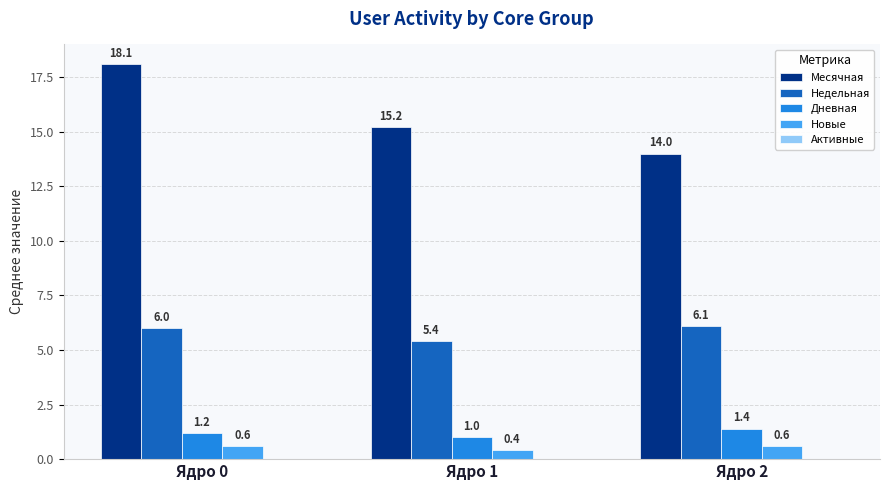

What is the average value of the Дневная series?

1.2